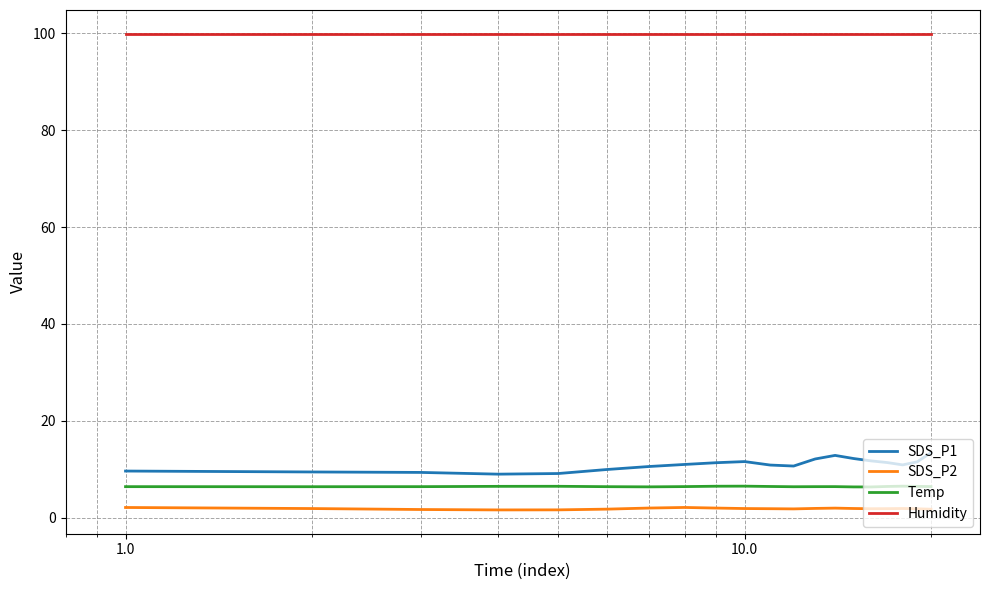

What is the highest value of the Temp series?

6.5